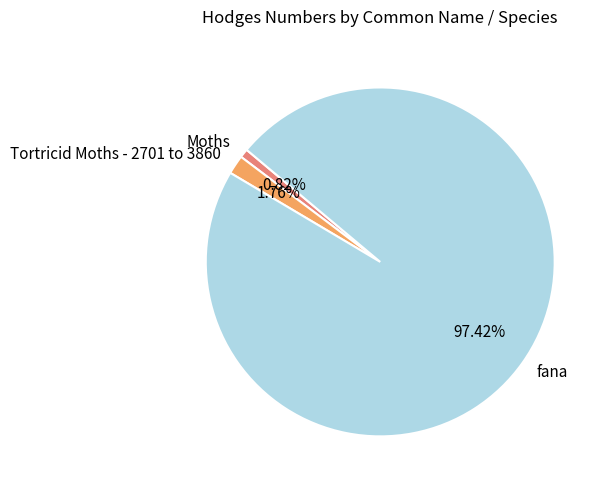

How much of the chart is everything except Tortricid Moths - 2701 to 3860?

98.2%